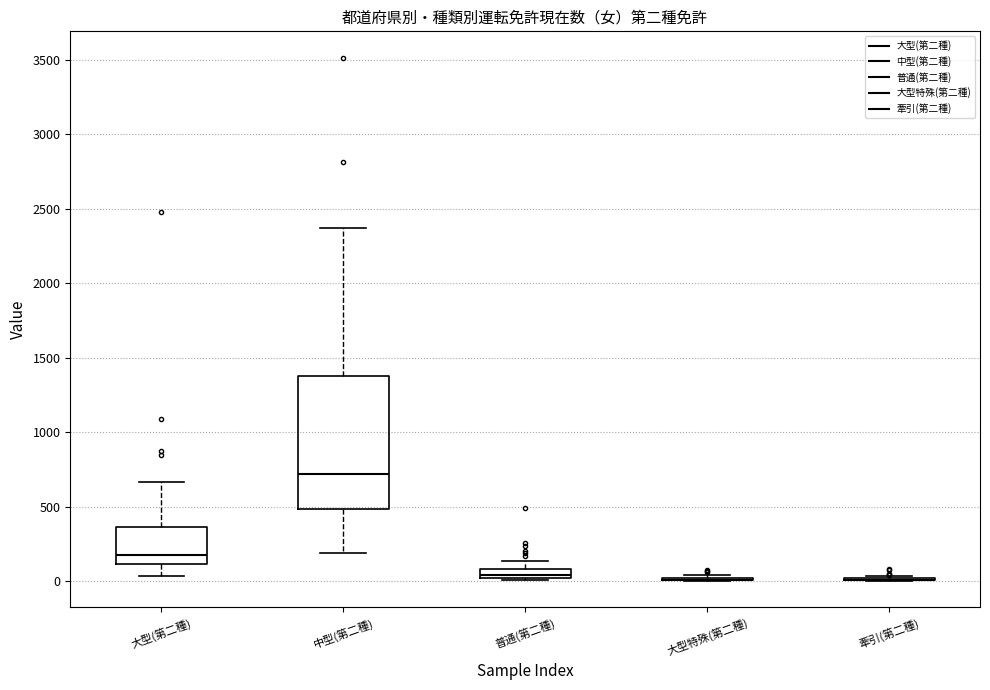

Where is the lower edge of the box for 大型(第二種) on the y-axis? The values are not printed on the chart, so give them approximately, as read against the axis.

100